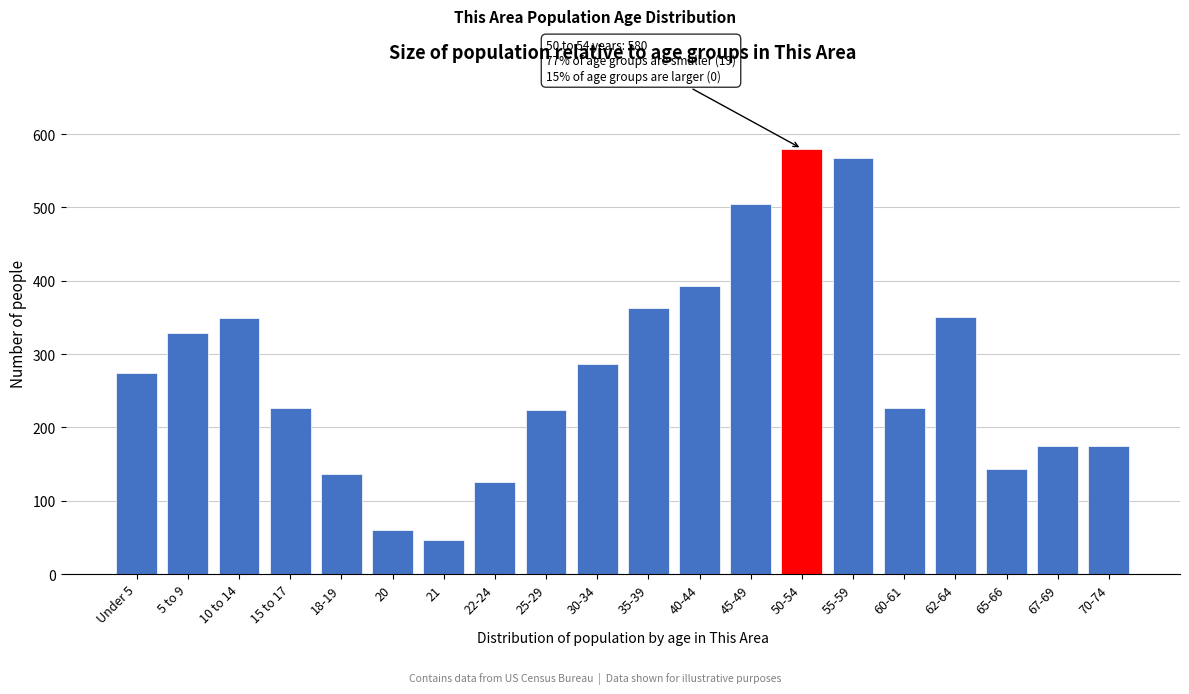

Read the value at 20.

60